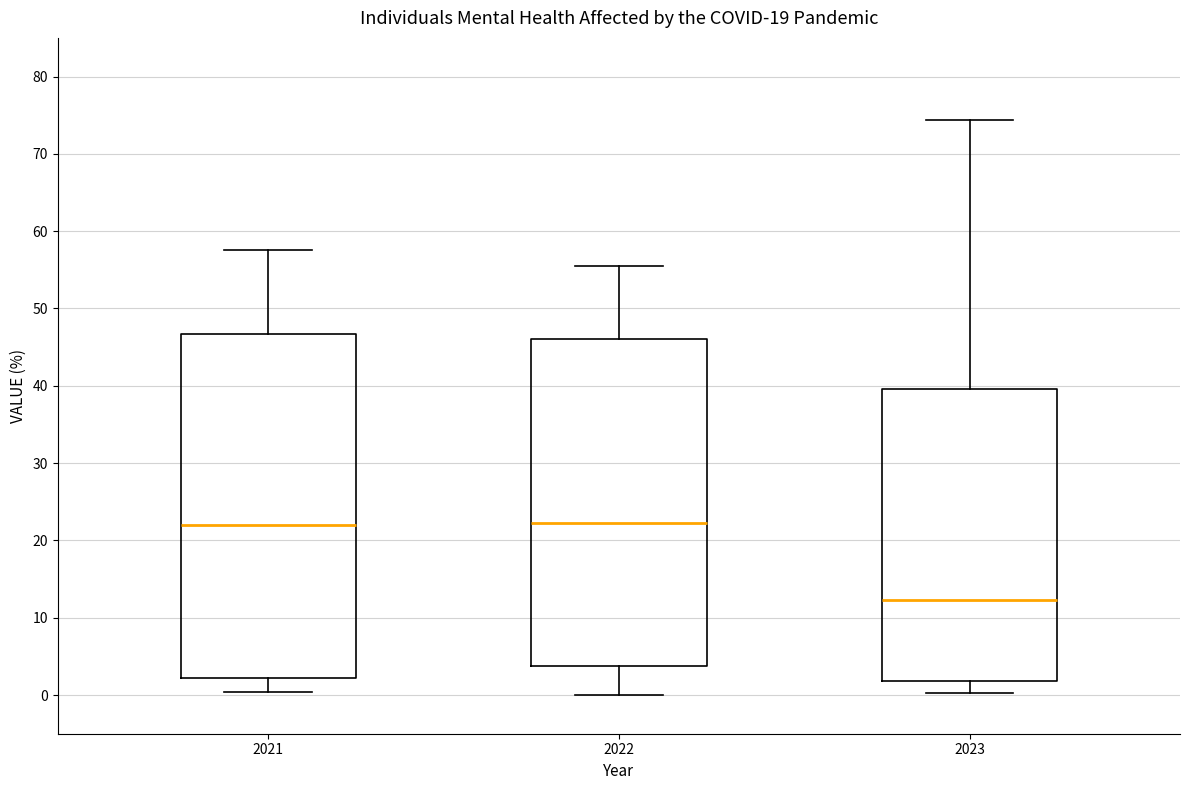

Reading left to right, transcribe this box plot: for each box, give where its median line is, the range the box spans, and where its two whiskers end, as read against the y-axis. The values are not printed on the chart, so give them approximately, as read against the axis.

2021: median 22, box 2 to 47, whiskers 0 to 58
2022: median 22, box 4 to 46, whiskers 0 to 56
2023: median 12, box 2 to 40, whiskers 0 to 74